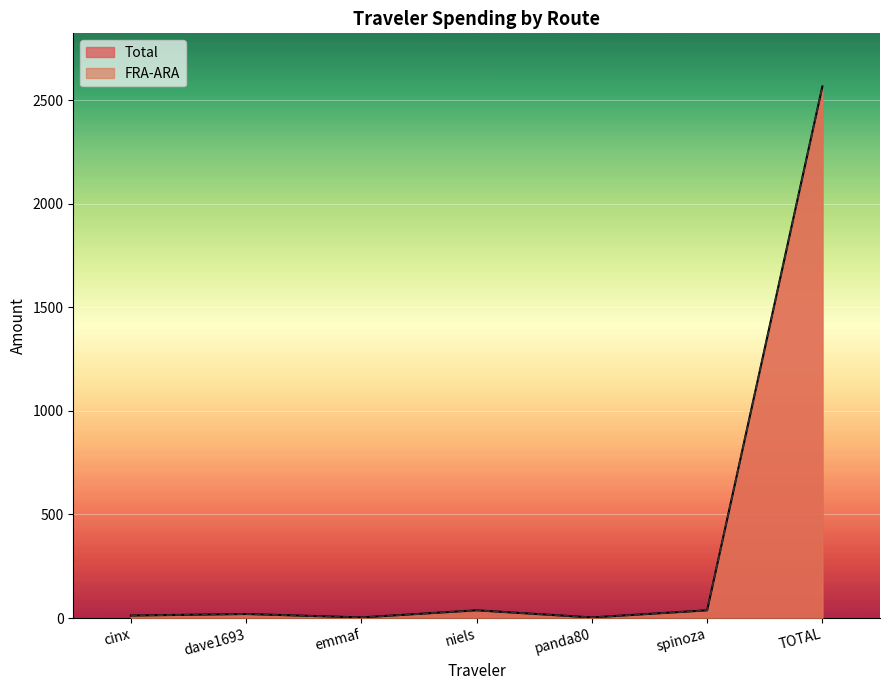

True or false: FRA-ARA and Total cross at least once.

False